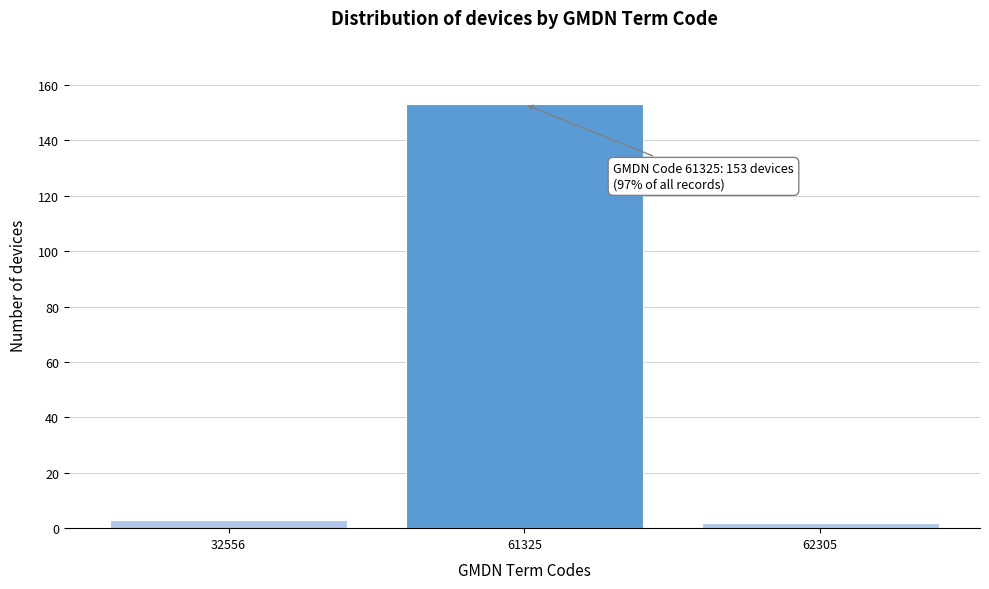

Reading left to right, list all the values displayed in this chart.

32556=3	61325=153	62305=2